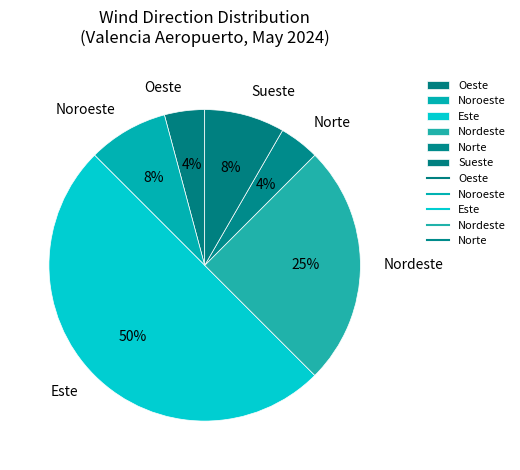

What is the ratio of the value at Norte to the value at Noroeste?

0.5